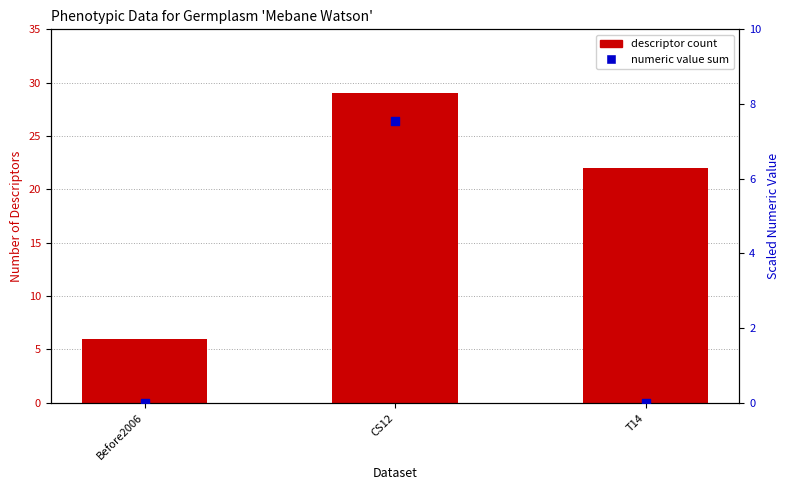

Which series contains the lowest Y value?

numeric value sum